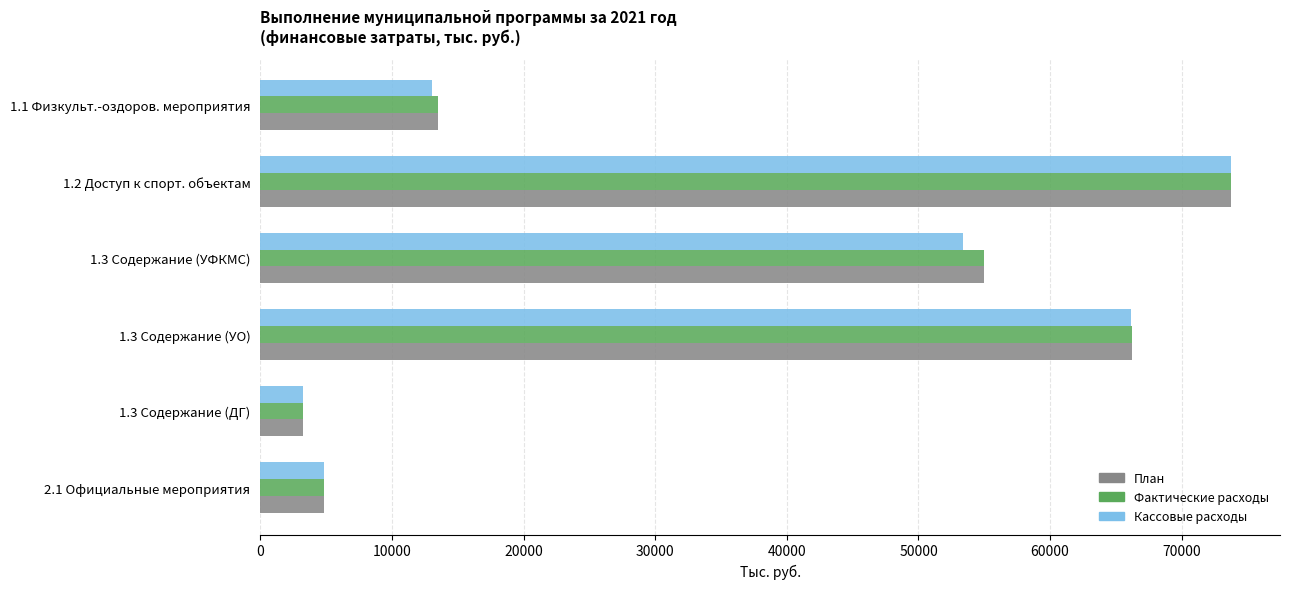

Which series changed the most between 1.1 Физкульт.-оздоров. мероприятия and 1.3 Содержание (УО)?

Кассовые расходы